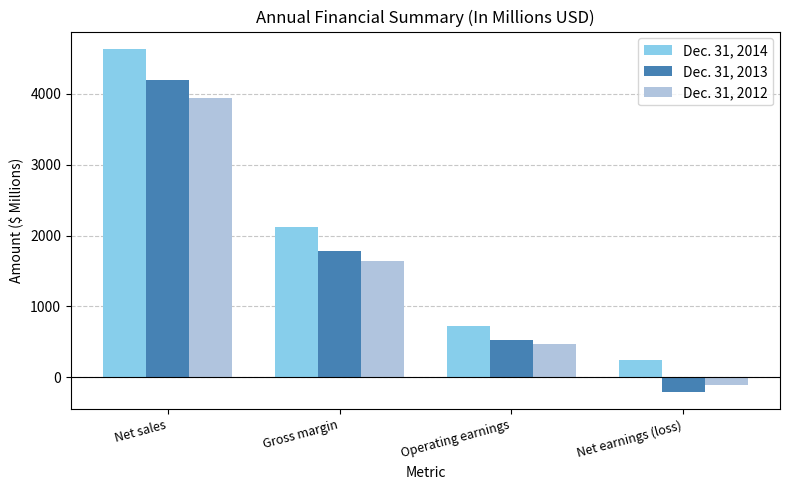

Which series has the largest range (max minus min)?

Dec. 31, 2013